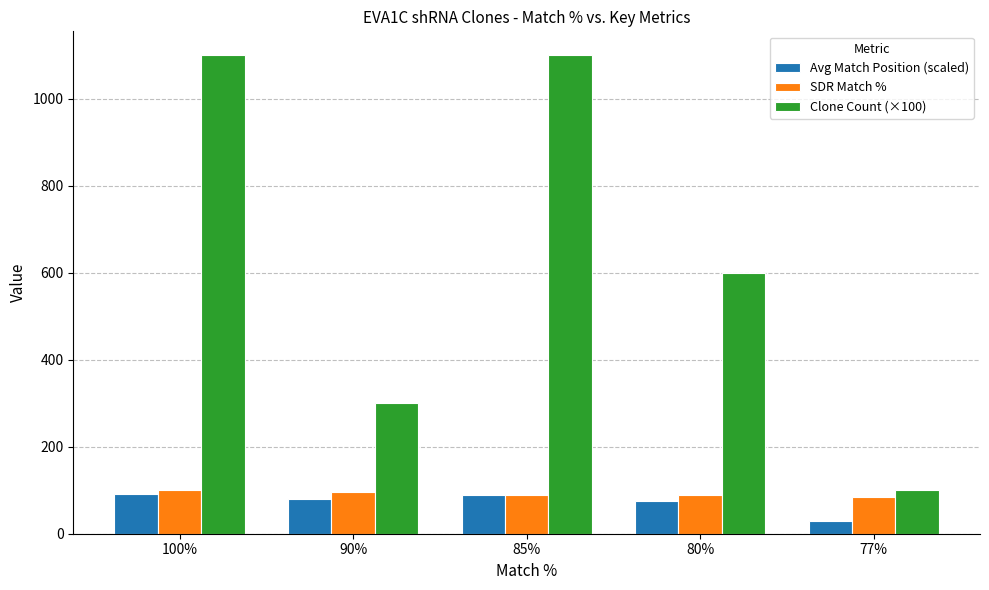

The value of Clone Count (×100) at 77% is 100.0. True or false?

True